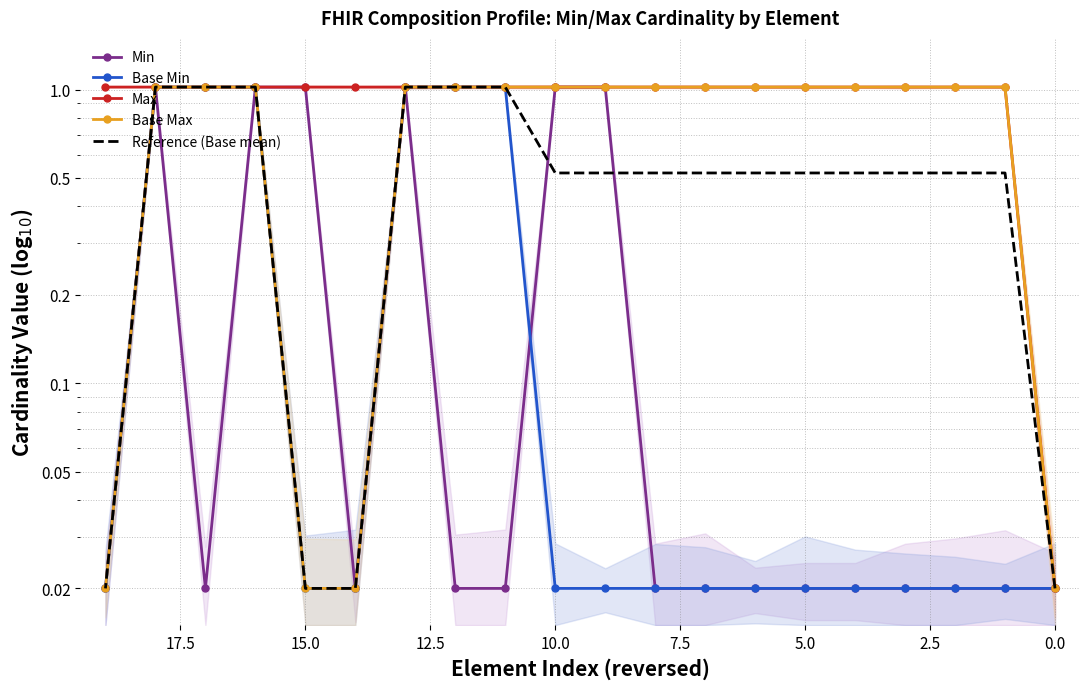

Rank the series at 18 from highest to lowest value.

Min, Base Min, Max, Base Max, Reference (Base mean)